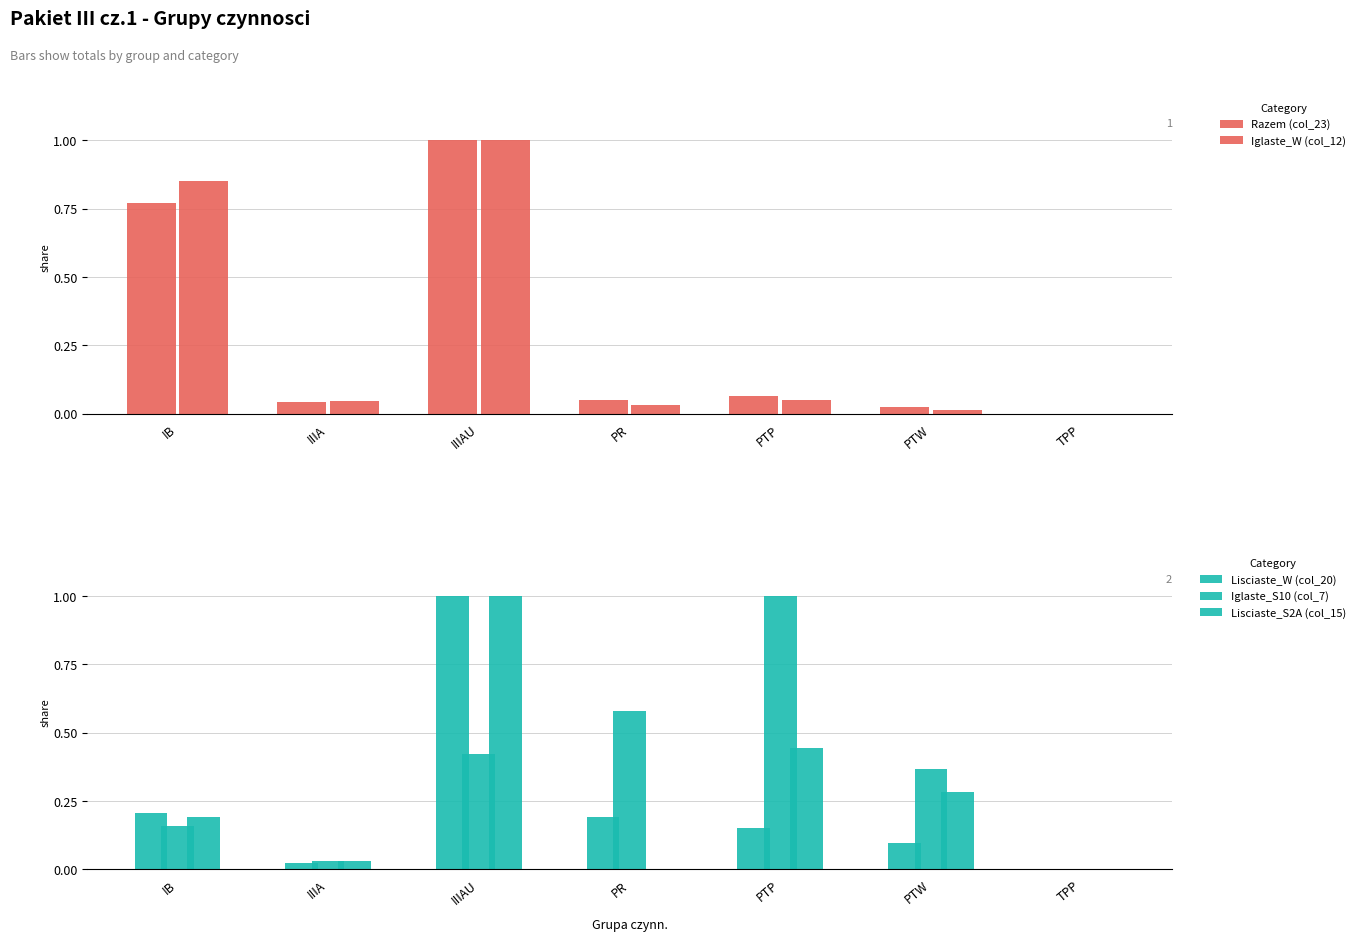

What position from the left is IIIAU?

3